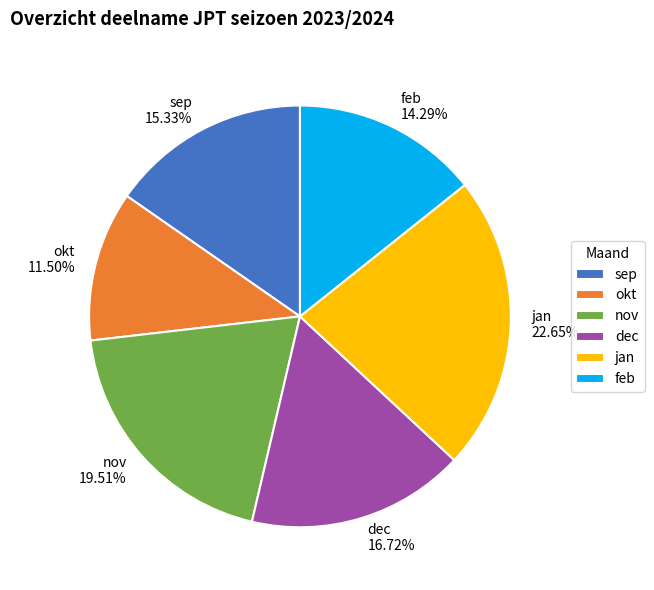

Is the sum of jan and okt greater than half?

No